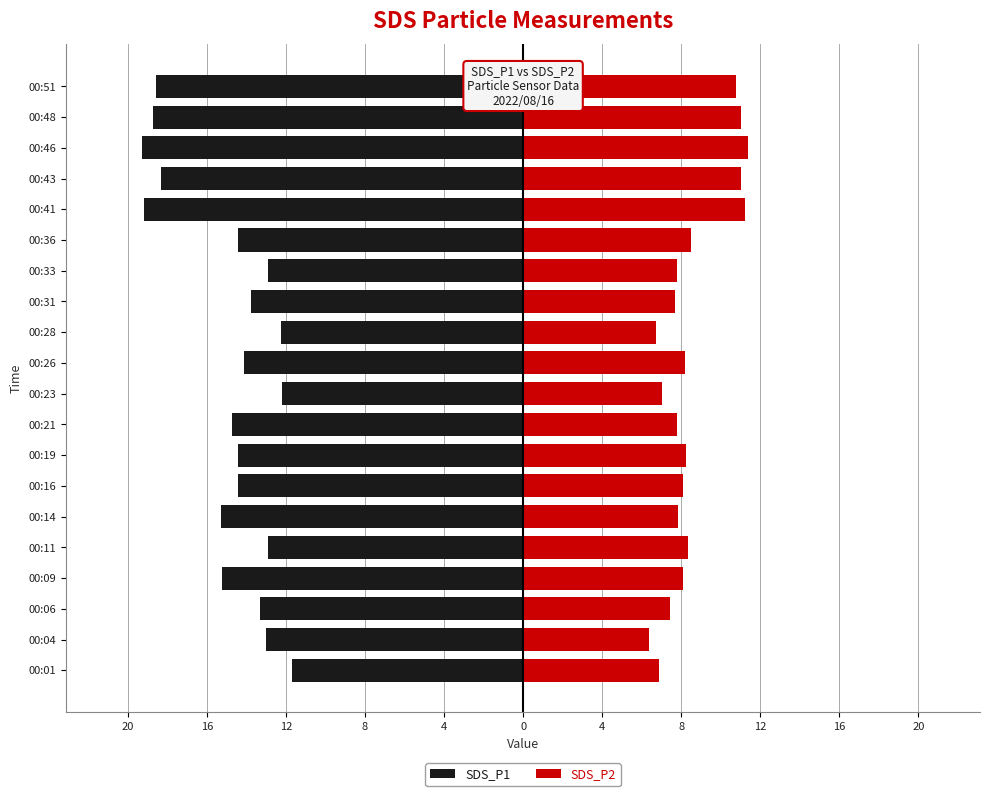

Reading right to left, transcribe all the data shown in this chart.

SDS_P1: -18.6	-18.7	-19.3	-18.3	-19.2	-14.4	-12.9	-13.8	-12.2	-14.1	-12.2	-14.8	-14.4	-14.4	-15.3	-12.9	-15.2	-13.3	-13.0	-11.7
SDS_P2: 10.8	11.0	11.4	11.1	11.2	8.5	7.8	7.7	6.8	8.2	7.0	7.8	8.3	8.1	7.8	8.3	8.1	7.4	6.4	6.9